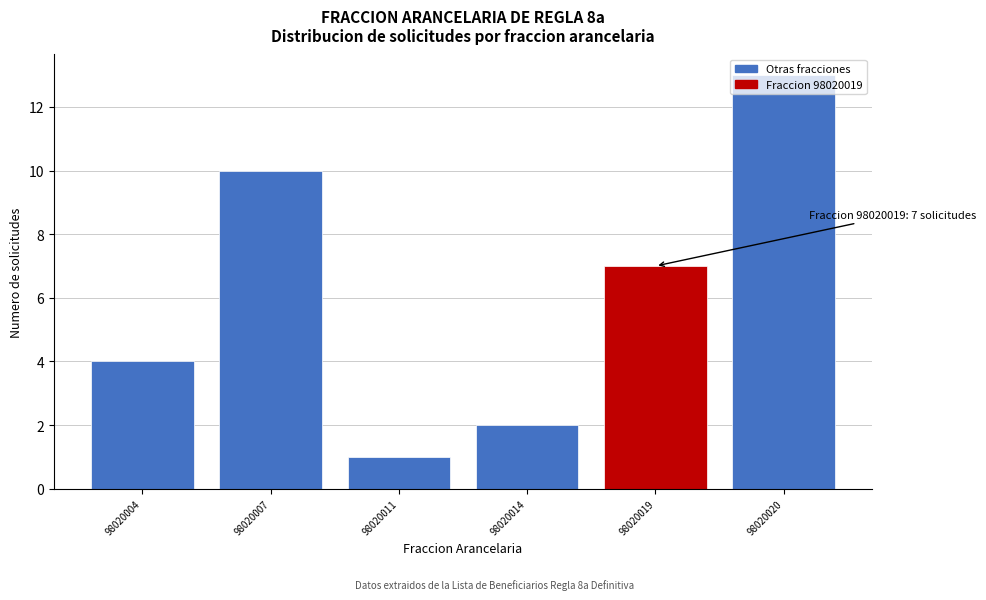

Which label corresponds to the largest value in the chart?

98020020